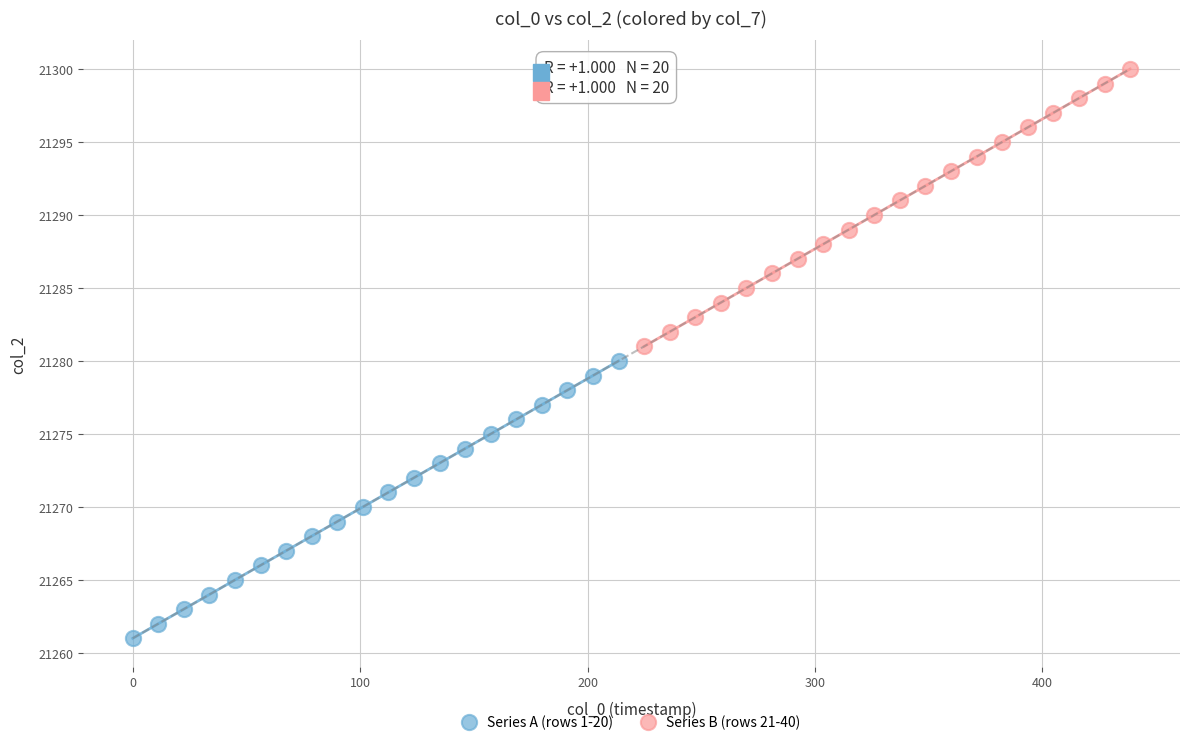

Which series reaches the maximum Y coordinate?

Series B (rows 21-40)